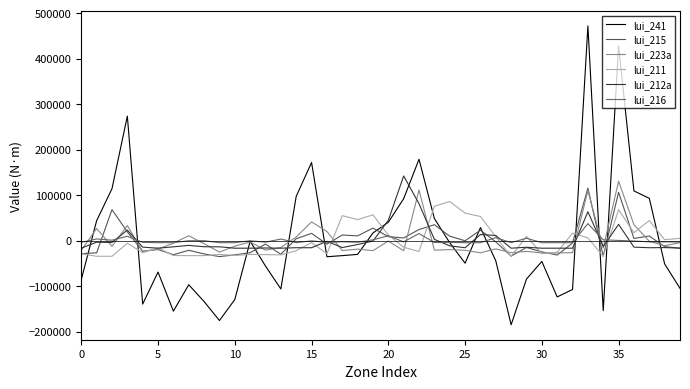

How many lines are shown in the chart?

6